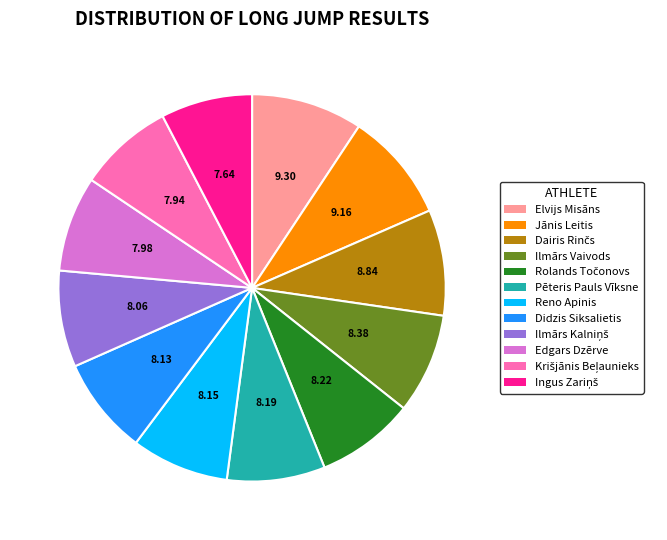

Does Jānis Leitis represent more than half of the total?

No